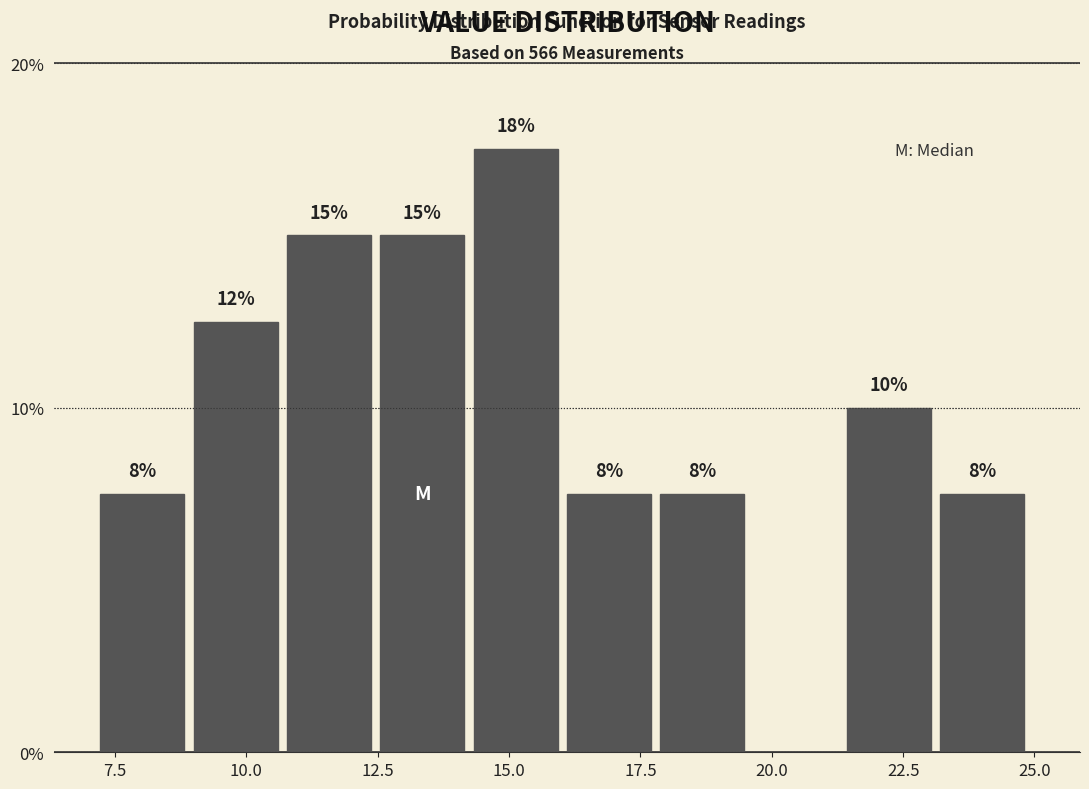

Read against the x-axis, roughly where is the centre of the tallest bar?

15.0